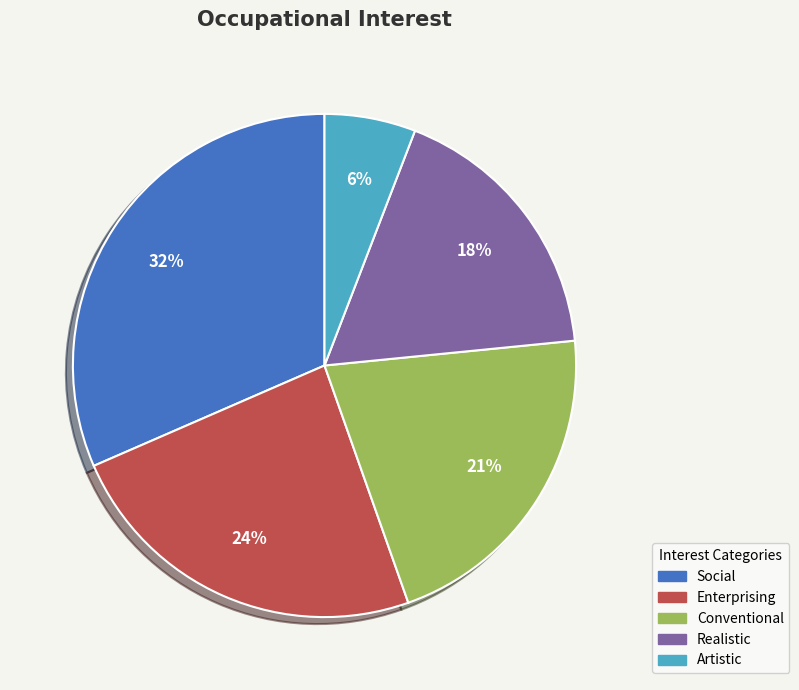

Is there any slice that represents more than half of the pie?

No